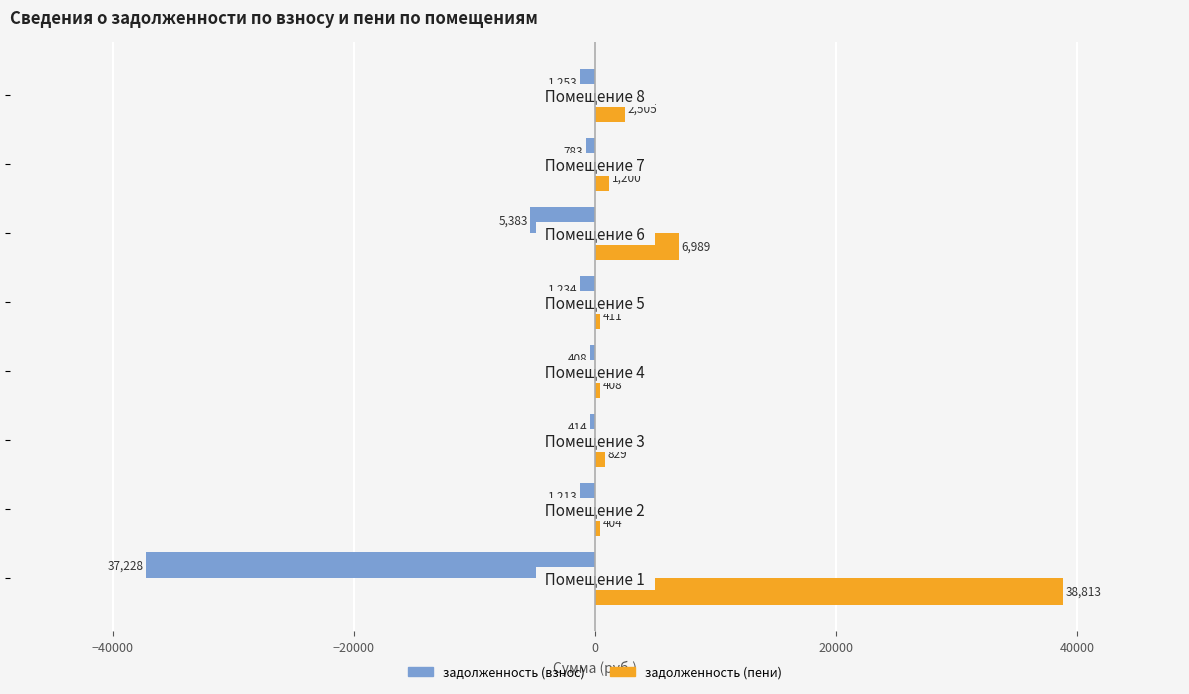

Which series has the largest range (max minus min)?

задолженность (пени)